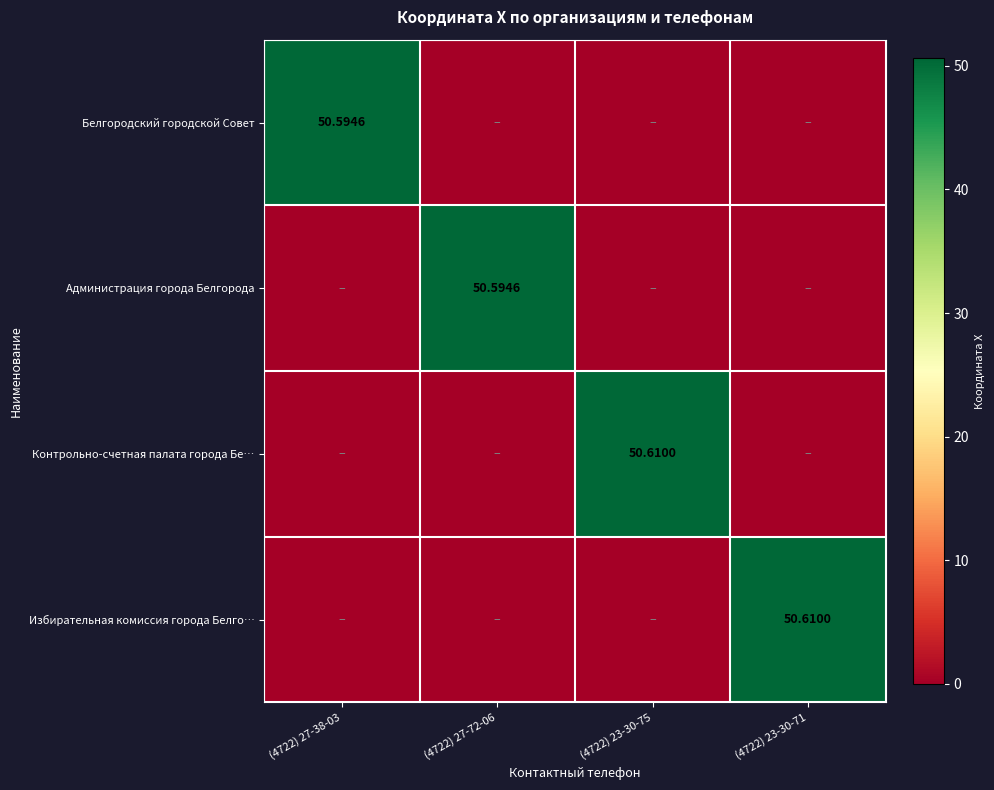

At (4722) 27-38-03, list the series in order from smallest to largest.

Администрация города Белгорода, Контрольно-счетная палата города Бе…, Избирательная комиссия города Белго…, Белгородский городской Совет